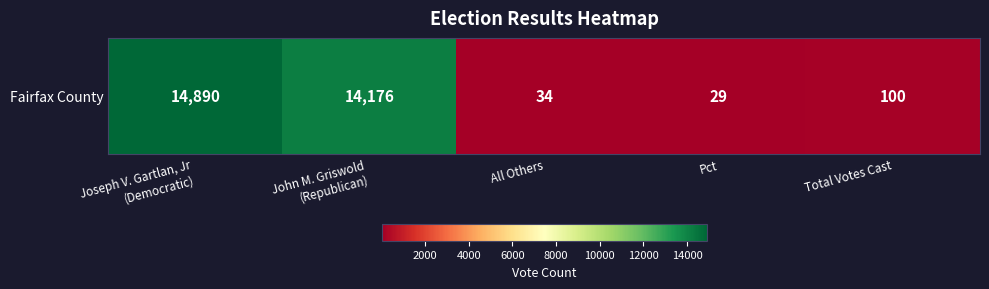

What is the approximate value at John M. Griswold
(Republican)?

14176